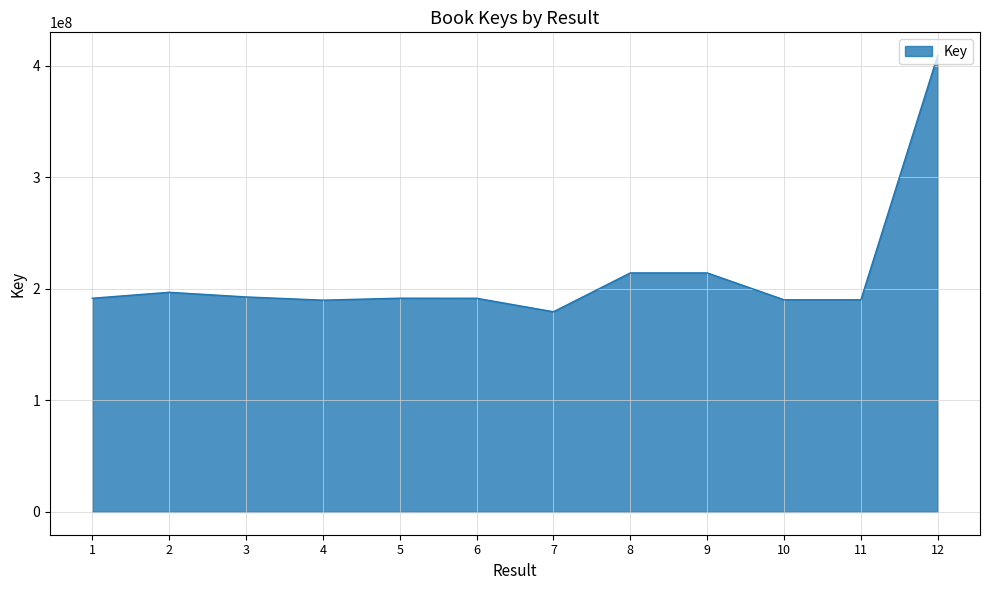

Read the value at 8.

214194556